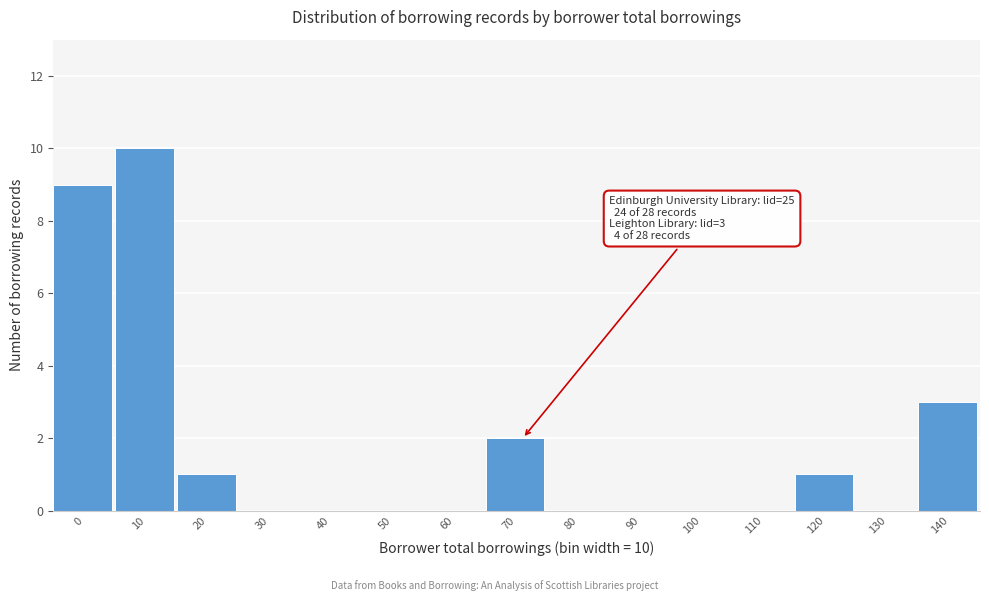

Reading right to left, list all the values displayed in this chart.

140=3	130=0	120=1	110=0	100=0	90=0	80=0	70=2	60=0	50=0	40=0	30=0	20=1	10=10	0=9